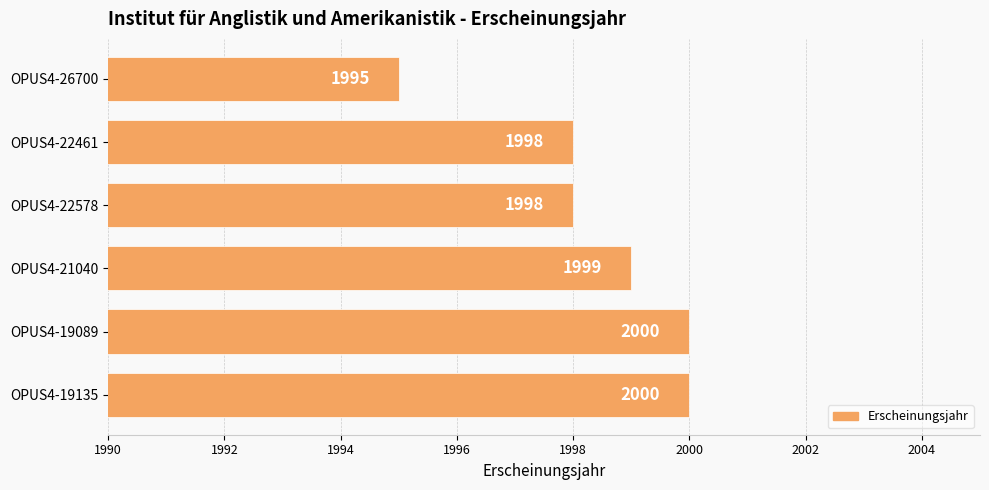

What is the difference between the maximum and minimum values?

5